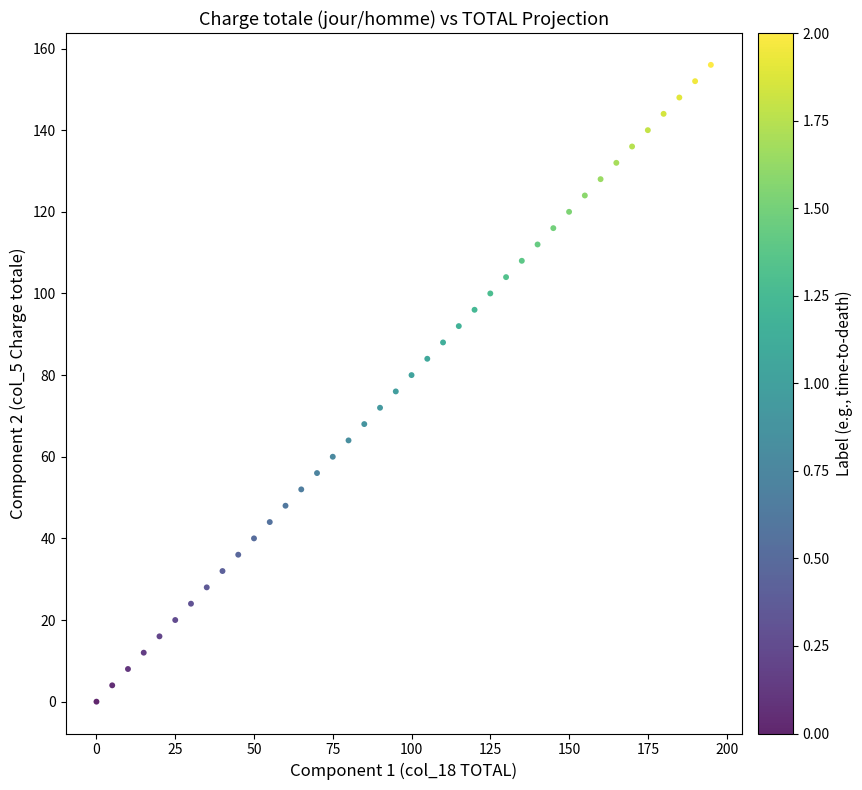

What is the range of Y values (max minus min)?

156